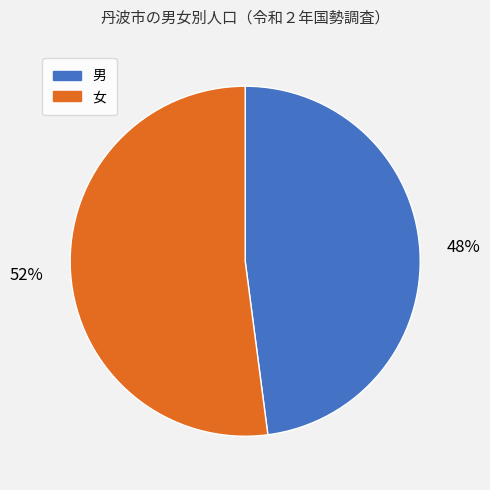

To the nearest percent, what is the combined percentage of 男 and 女?

100%